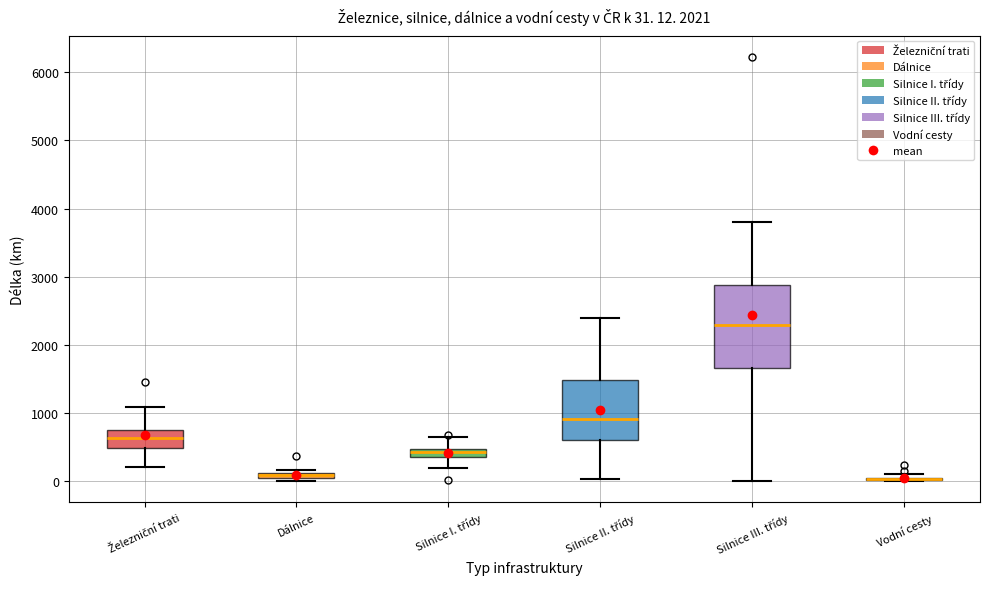

Comparing the boxes themselves (not the whiskers), which one is the tallest?

Silnice III. třídy